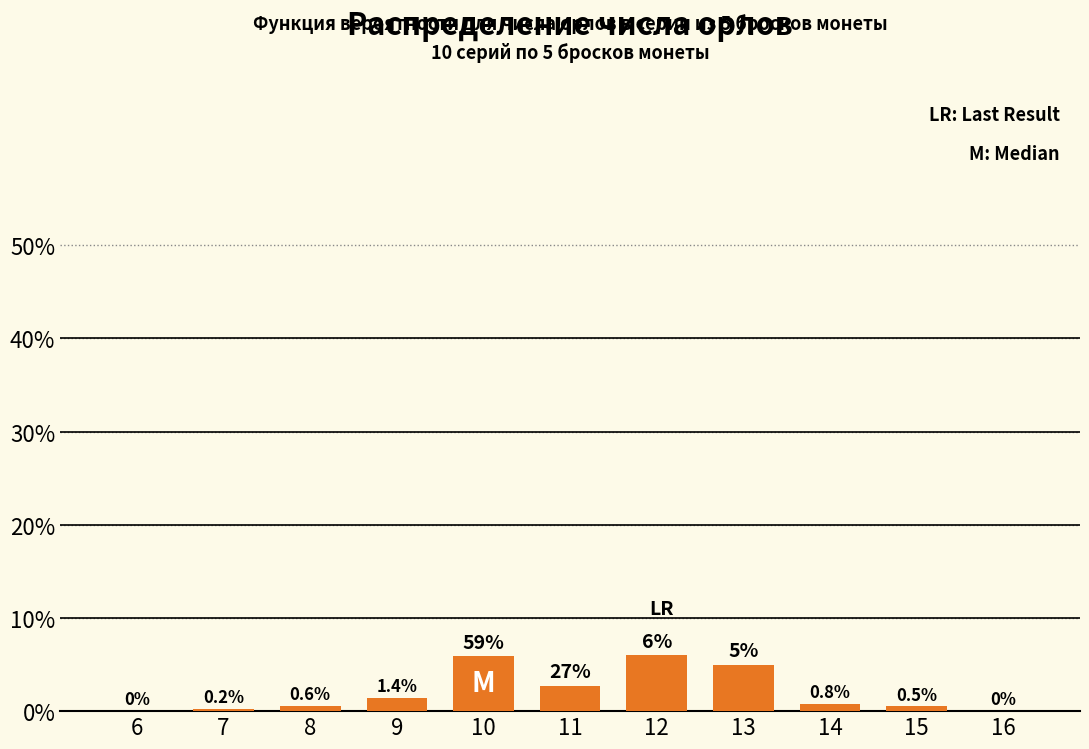

Are the bars horizontal?

No